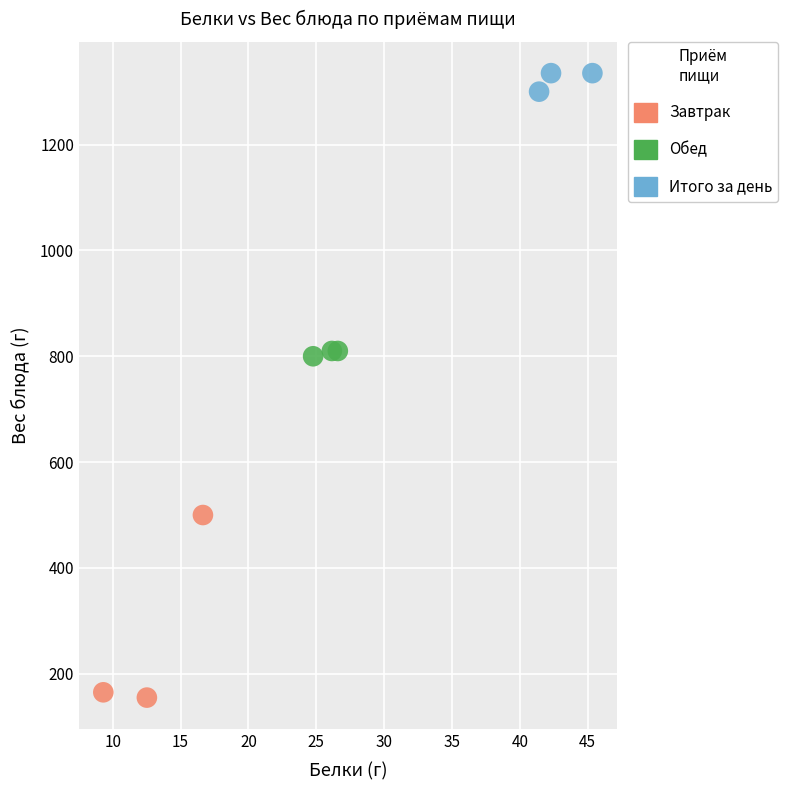

Which series has the largest Y range (max minus min)?

Завтрак